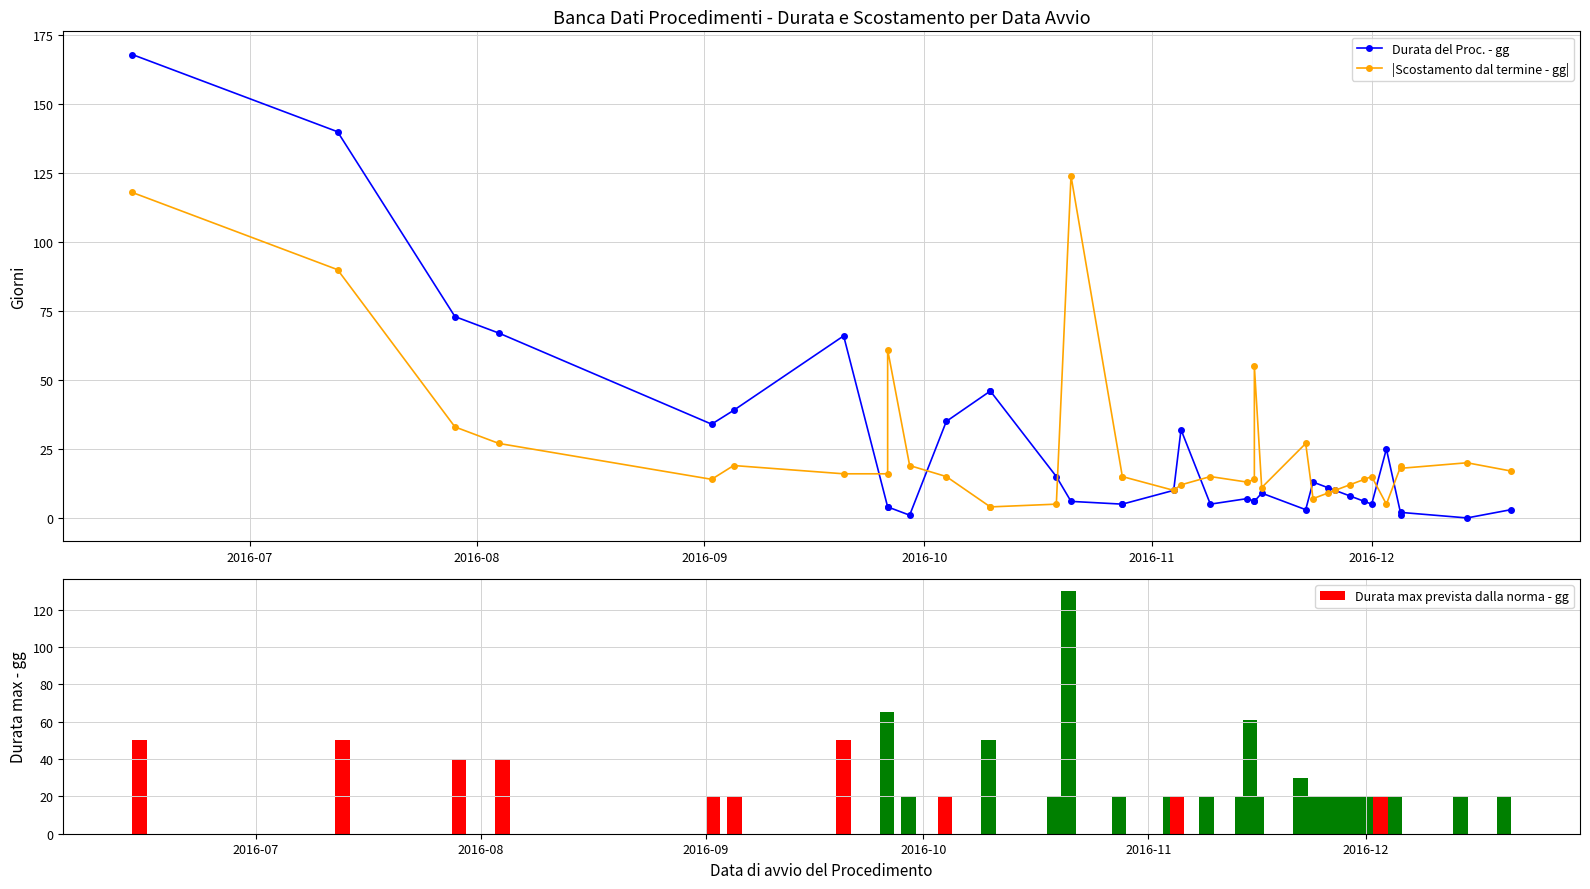

What is the value of the Durata del Proc. - gg bar at the 36th from the left?

3